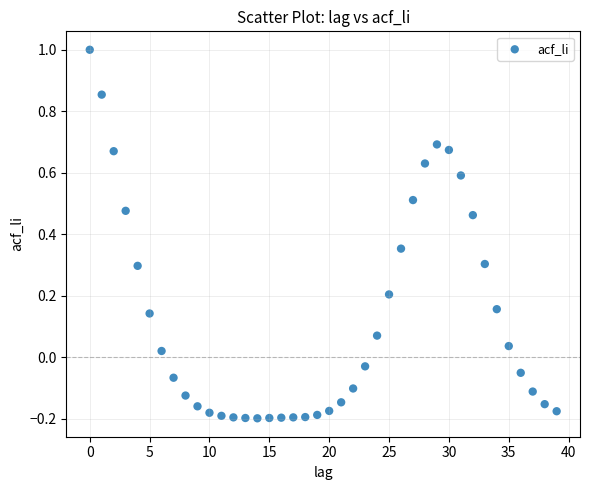

What is the range of Y values (max minus min)?

1.2